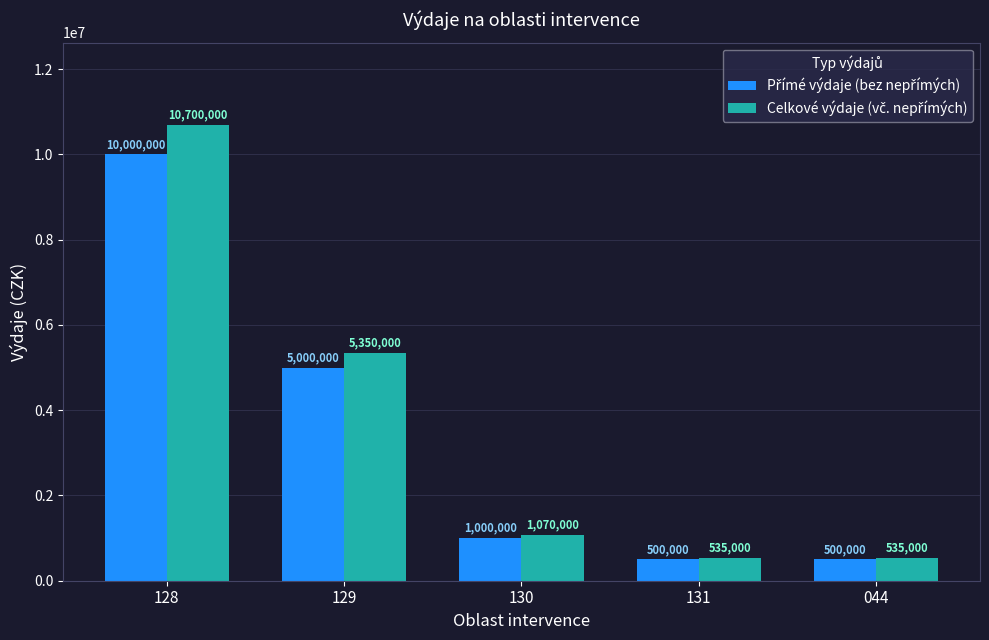

What is the total value across all series at 129?

10350000